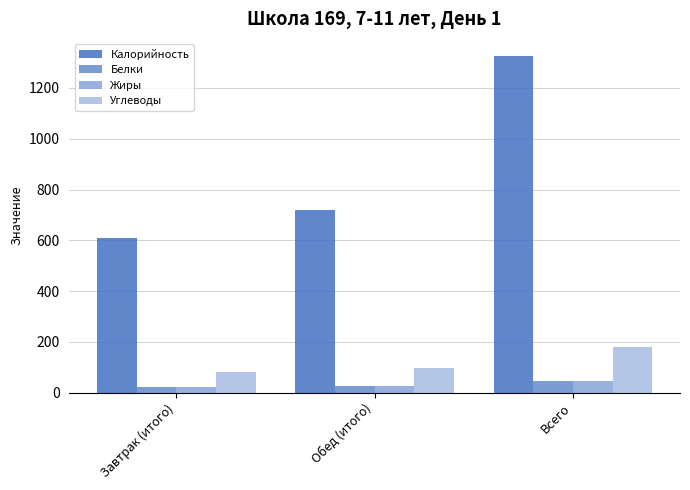

Are the bars horizontal?

No